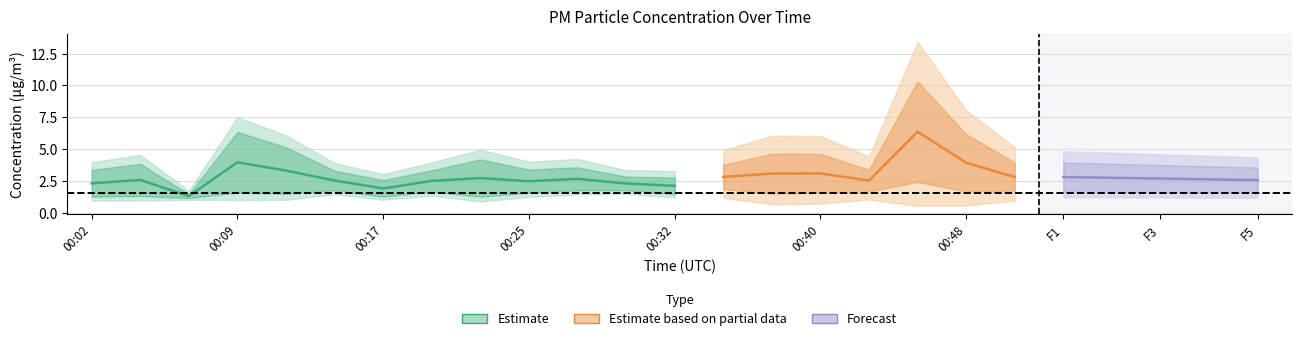

What is the minimum value shown in the chart?

1.2